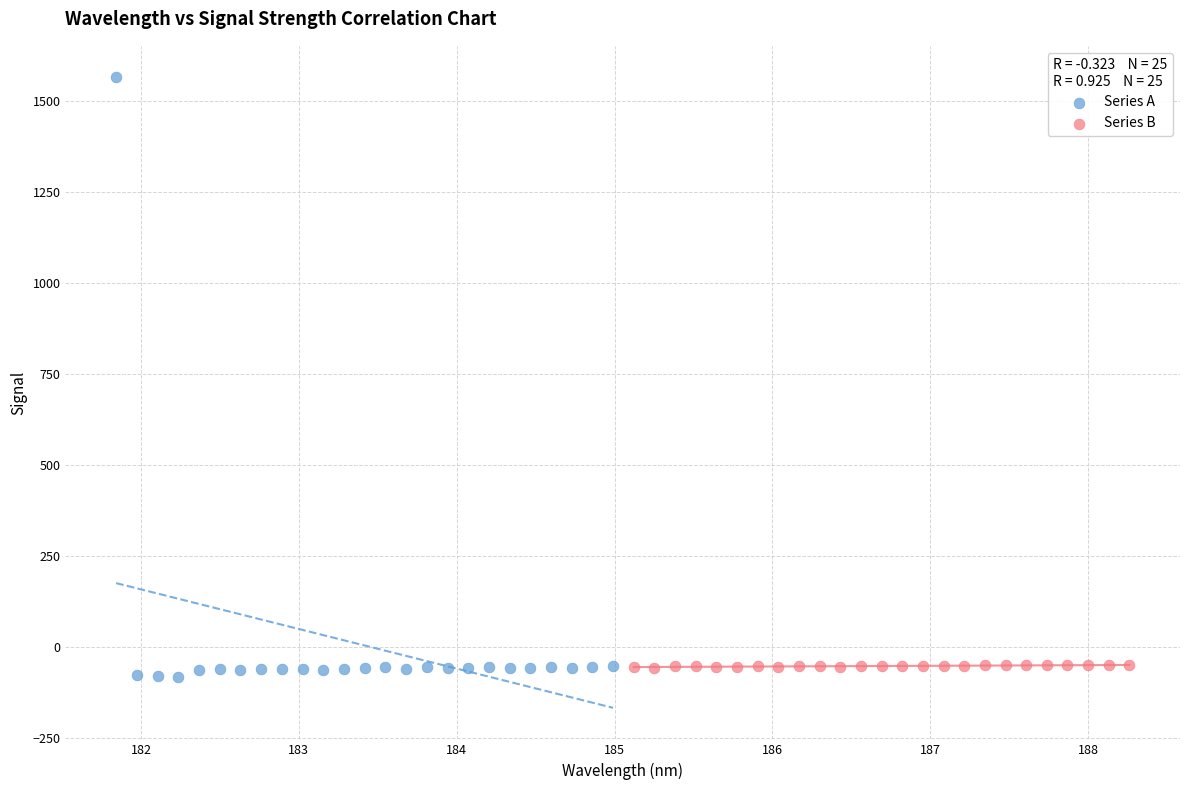

Which series contains the highest Y value?

Series A